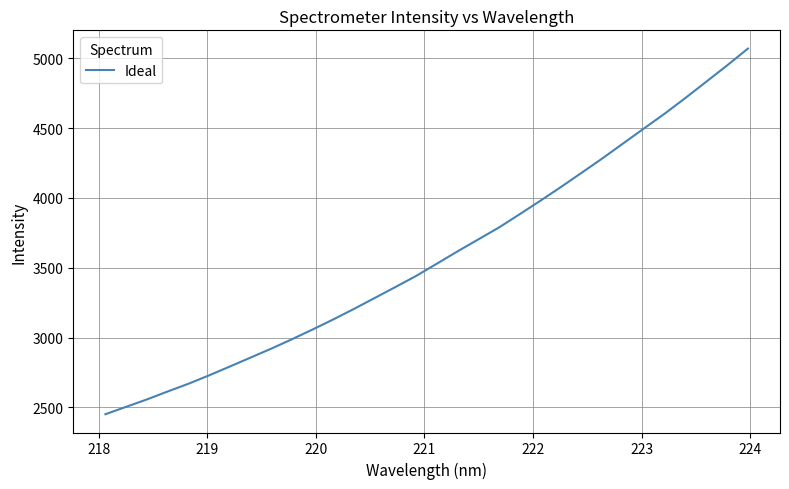

What is the smallest value displayed?

2451.5